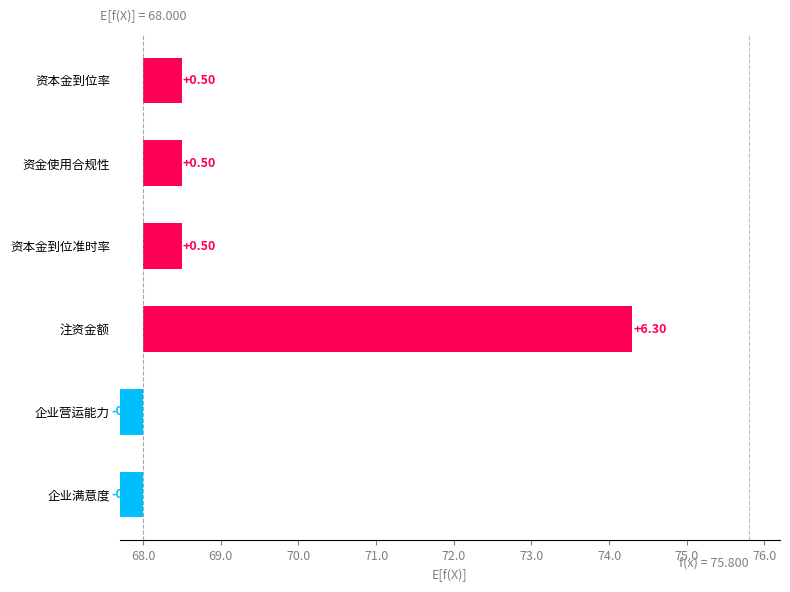

How many values exceed 0?

4